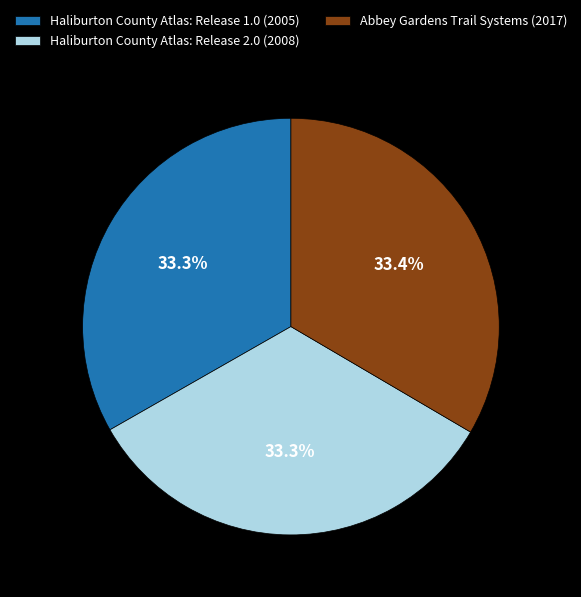

Is there any slice that represents more than half of the pie?

No